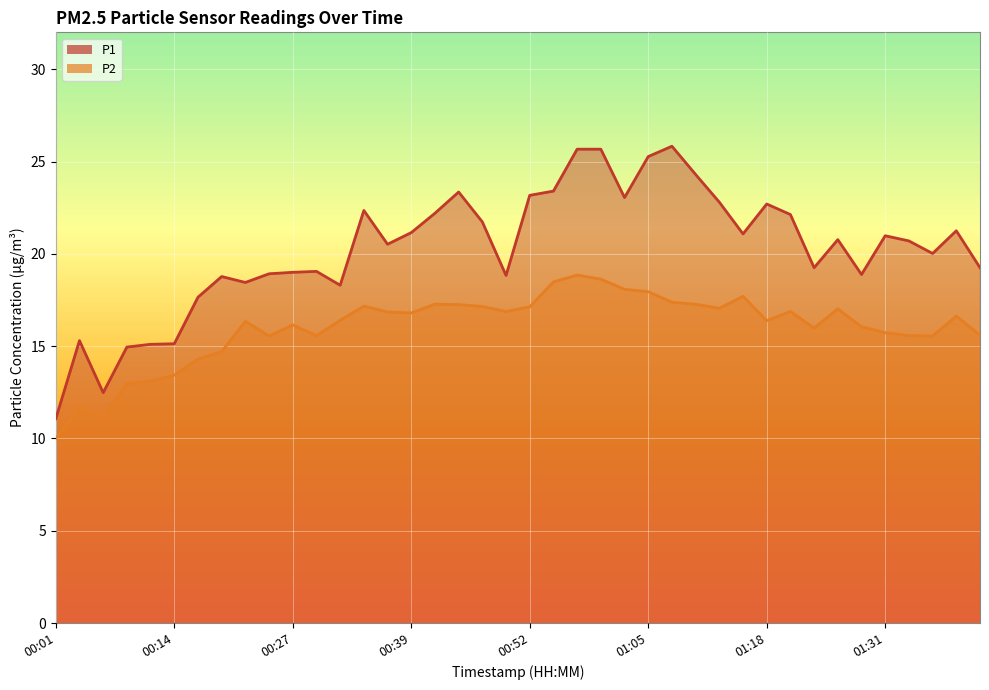

What is the label of the 2nd point from the left?

00:04